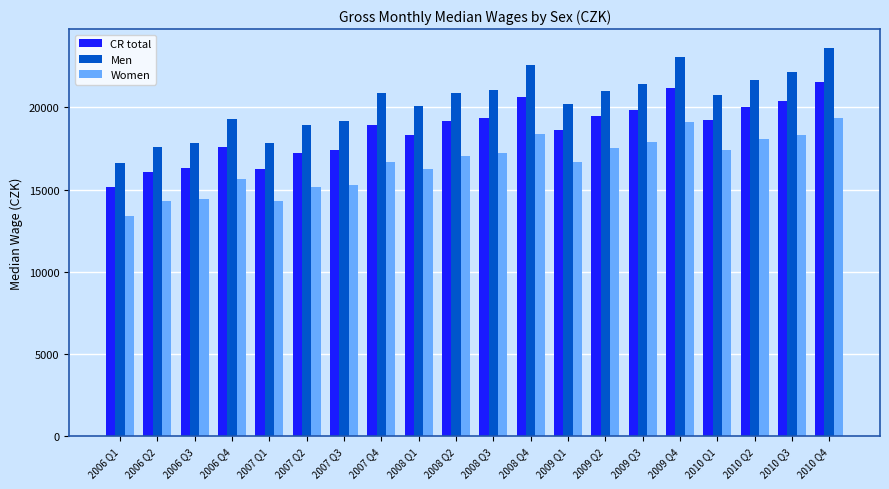

What is the average value of the CR total series?

18631